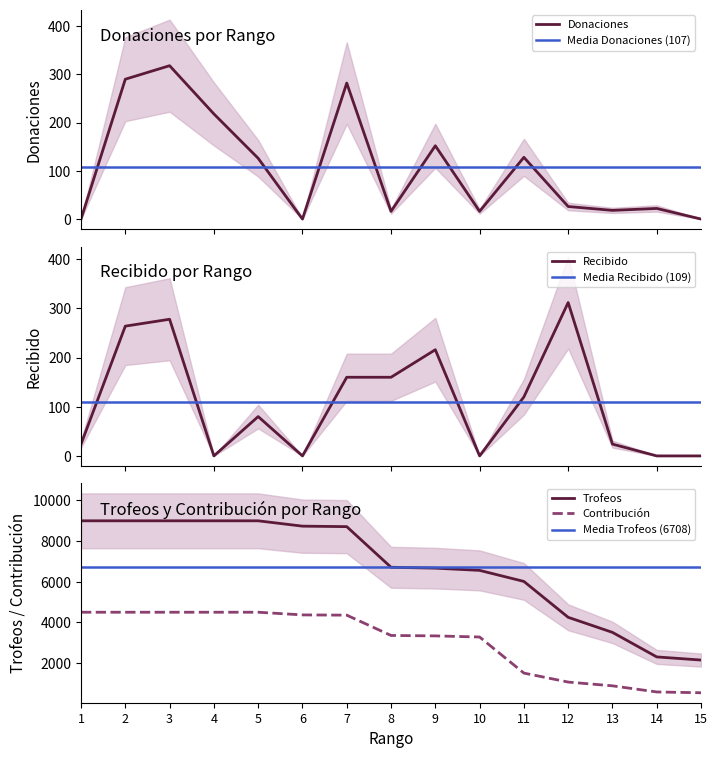

What is the sum of all Donaciones values?

1612